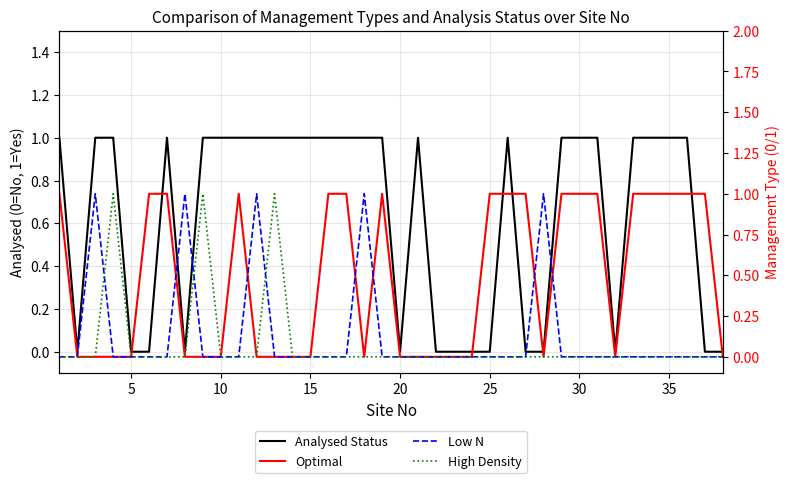

What is the sum of all High Density values?

3